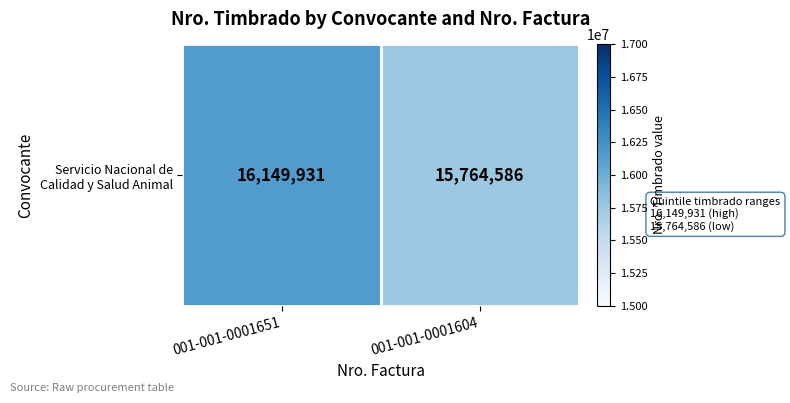

What is the average value?

15957258